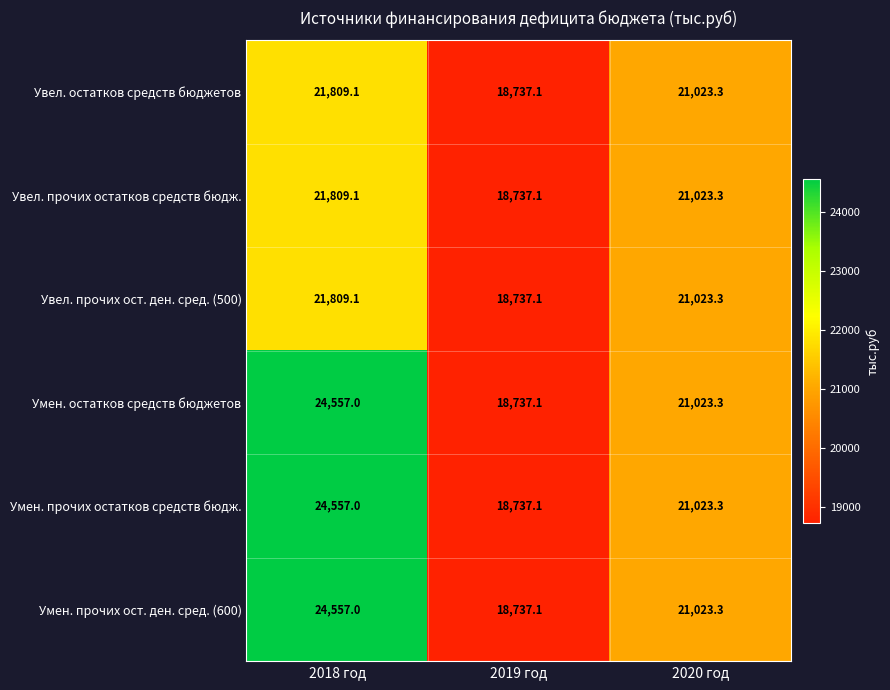

What value does the Умен. остатков средств бюджетов series have at 2020 год?

21023.3